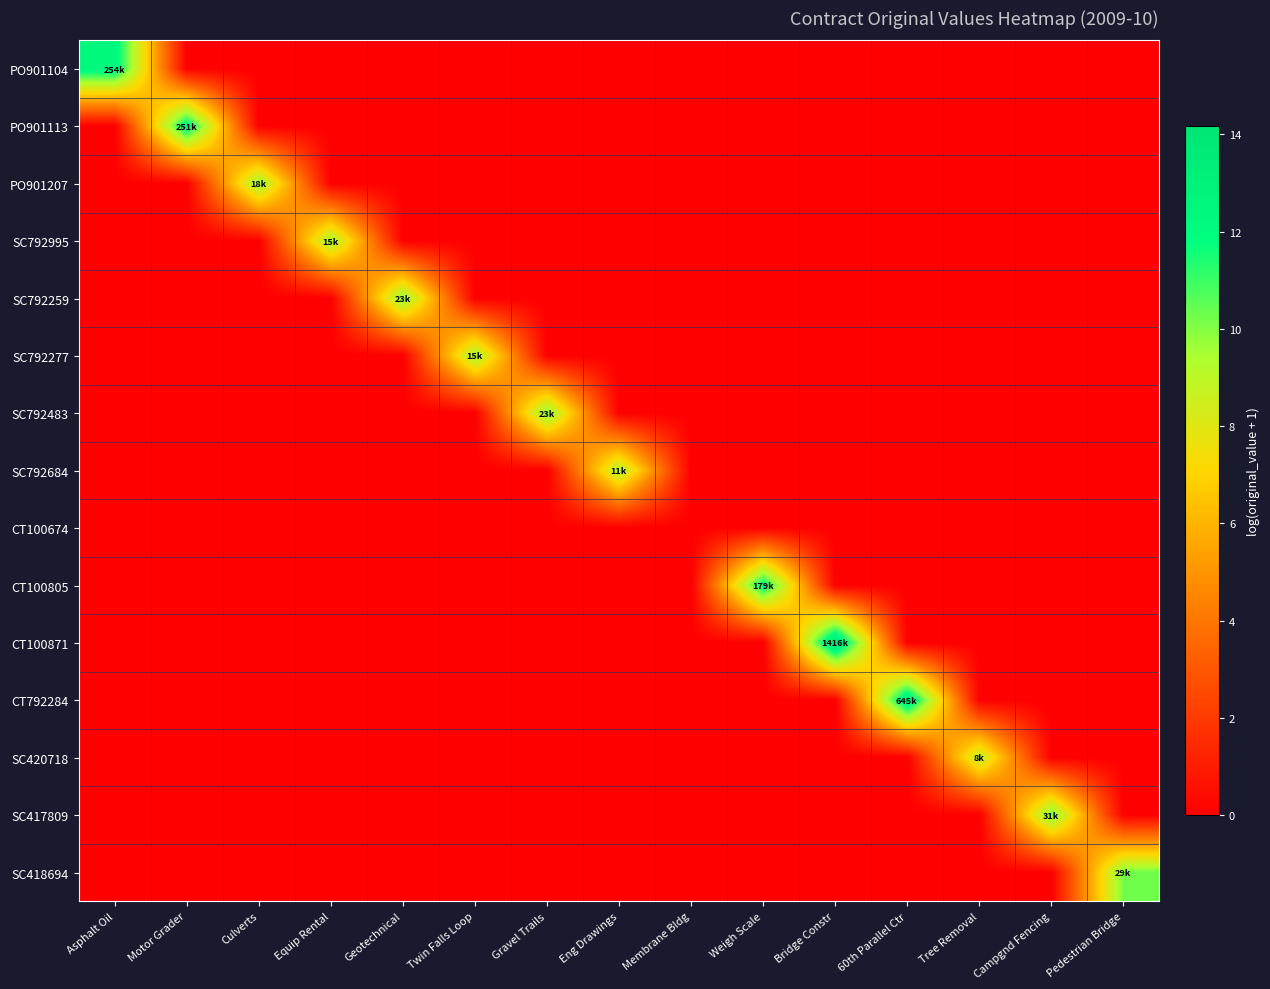

Which series has the largest total across all categories?

CT100871